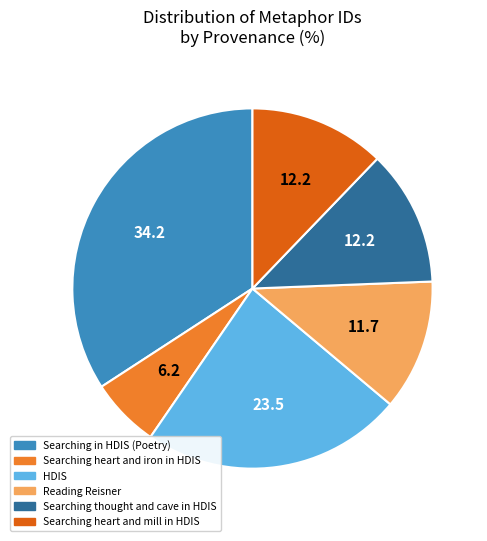

Is it true that Reading Reisner is 12% of the pie?

True